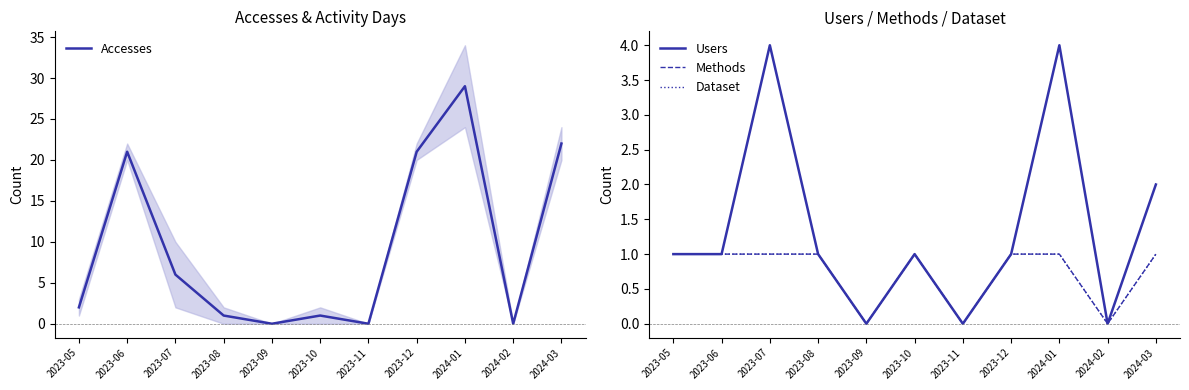

At which category does Dataset reach its first local peak?

2023-10